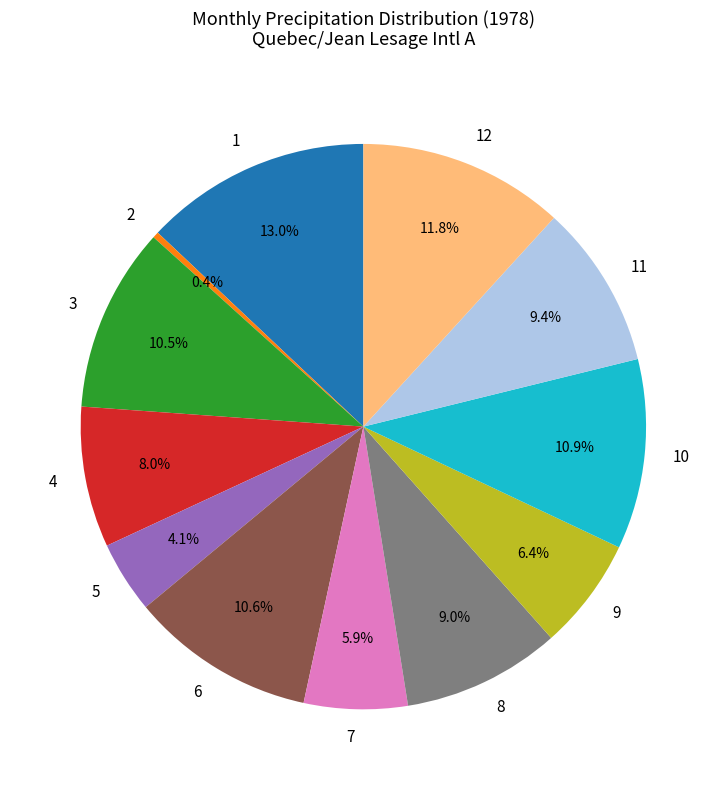

Is there a majority slice in this chart?

No